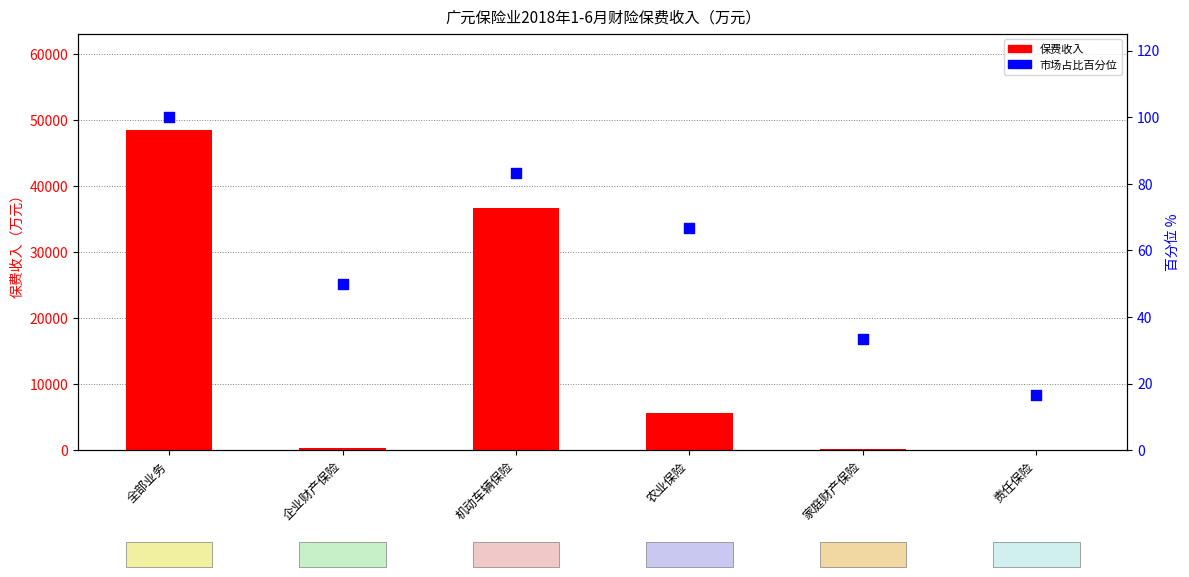

Which series has the widest spread of Y values?

保费收入